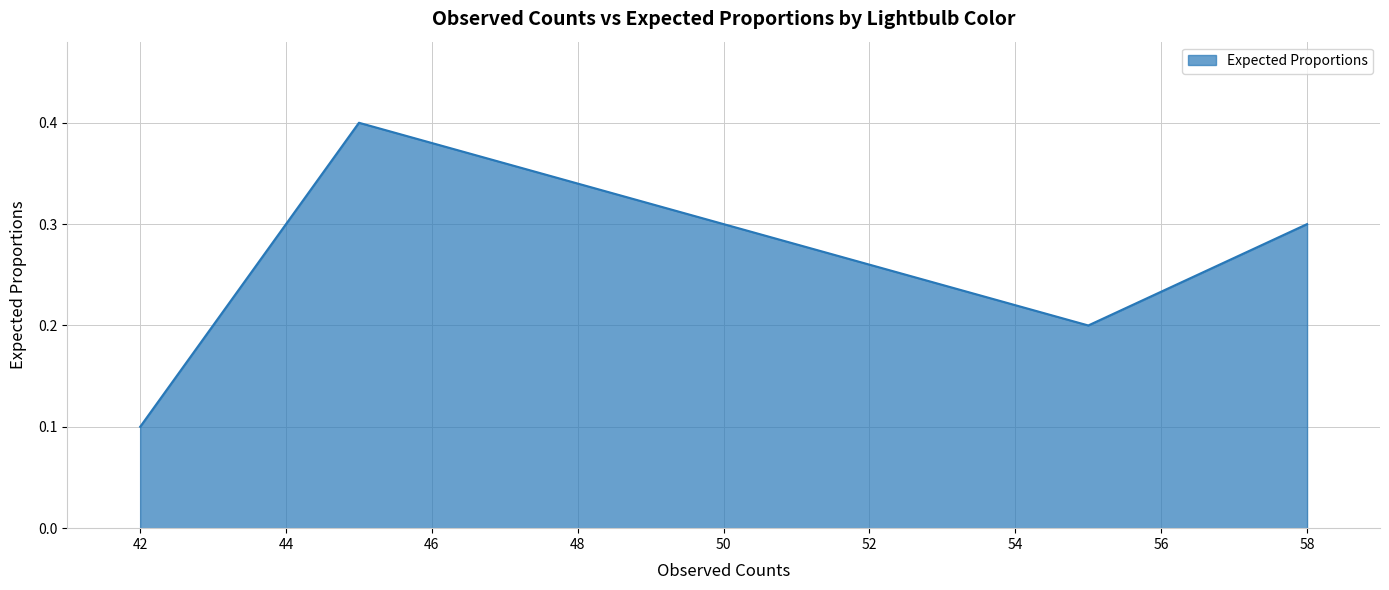

What is the sum of all values?

1.0